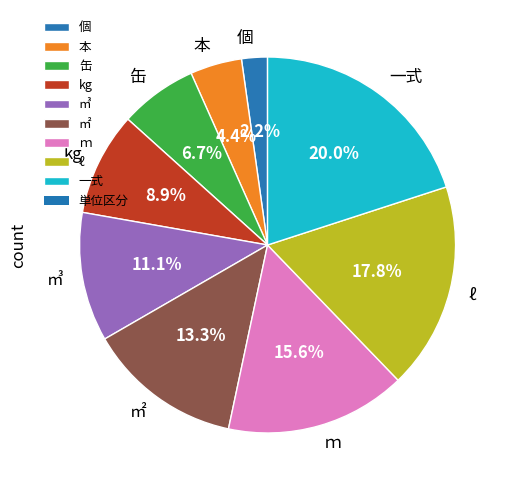

What is the ratio of the value at ㎥ to the value at ℓ?

0.6